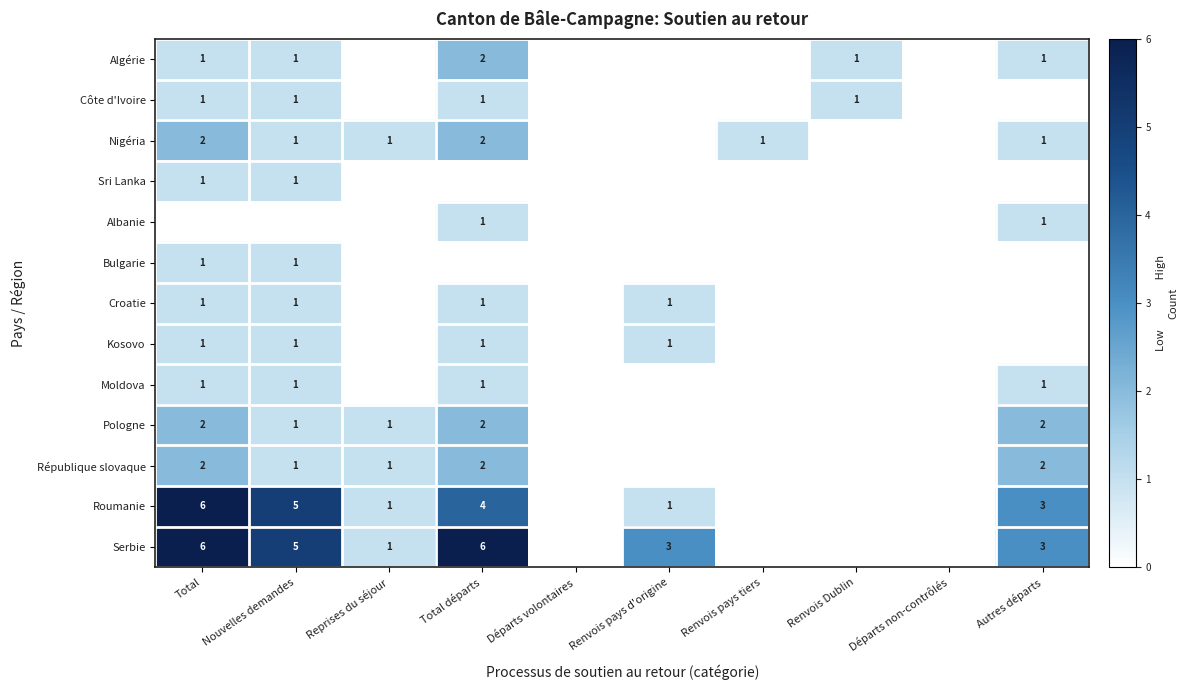

What is the spread (max minus min) of values at Renvois pays d'origine?

3